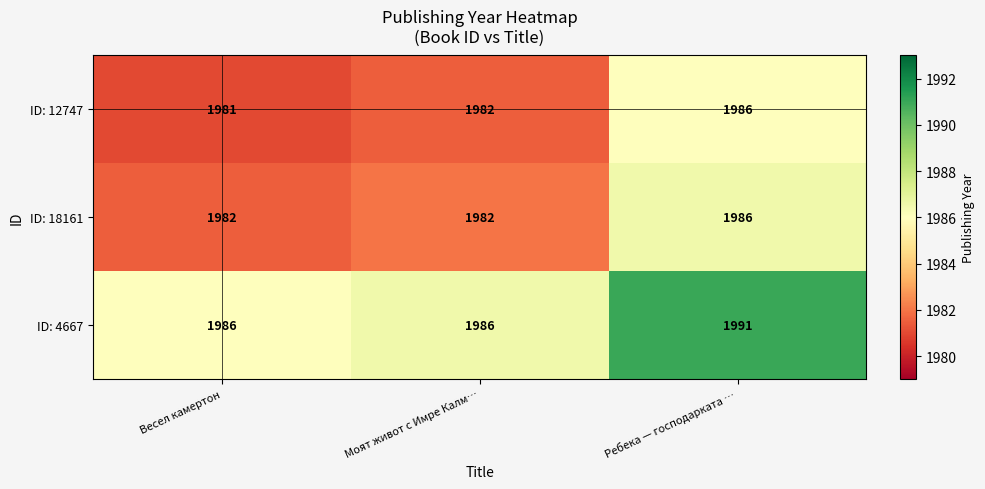

Where is ID: 12747 nearest to the value 1983?

Моят живот с Имре Калм…